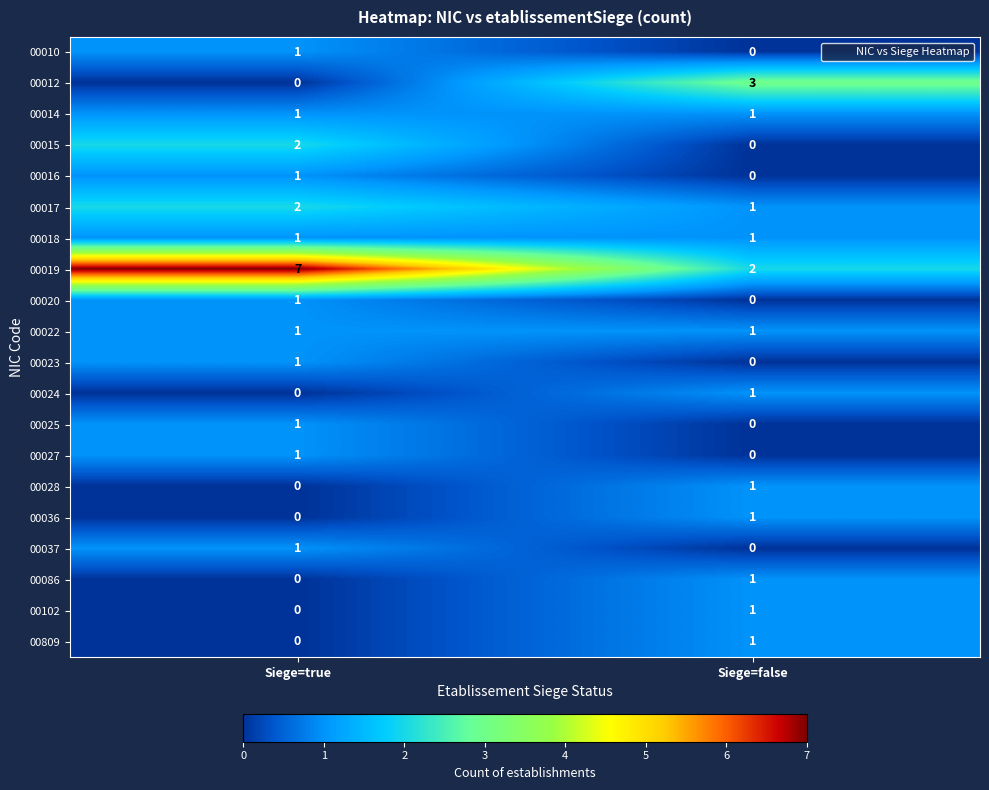

Is it true that 00027 equals 1 at Siege=true?

True